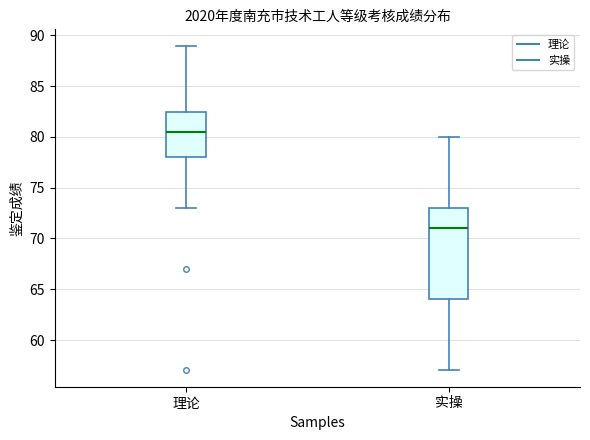

Reading left to right, transcribe this box plot: for each box, give where its median line is, the range the box spans, and where its two whiskers end, as read against the y-axis. The values are not printed on the chart, so give them approximately, as read against the axis.

理论: median 80.5, box 78.0 to 82.5, whiskers 73.0 to 89.0
实操: median 71.0, box 64.0 to 73.0, whiskers 57.0 to 80.0